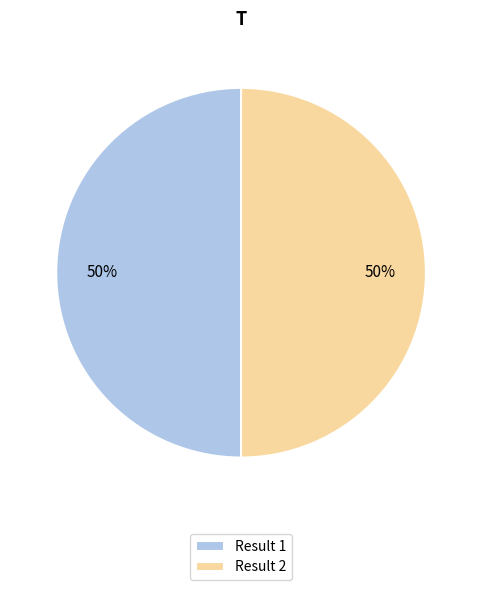

What is the ratio of the value at Result 2 to the value at Result 1?

1.0